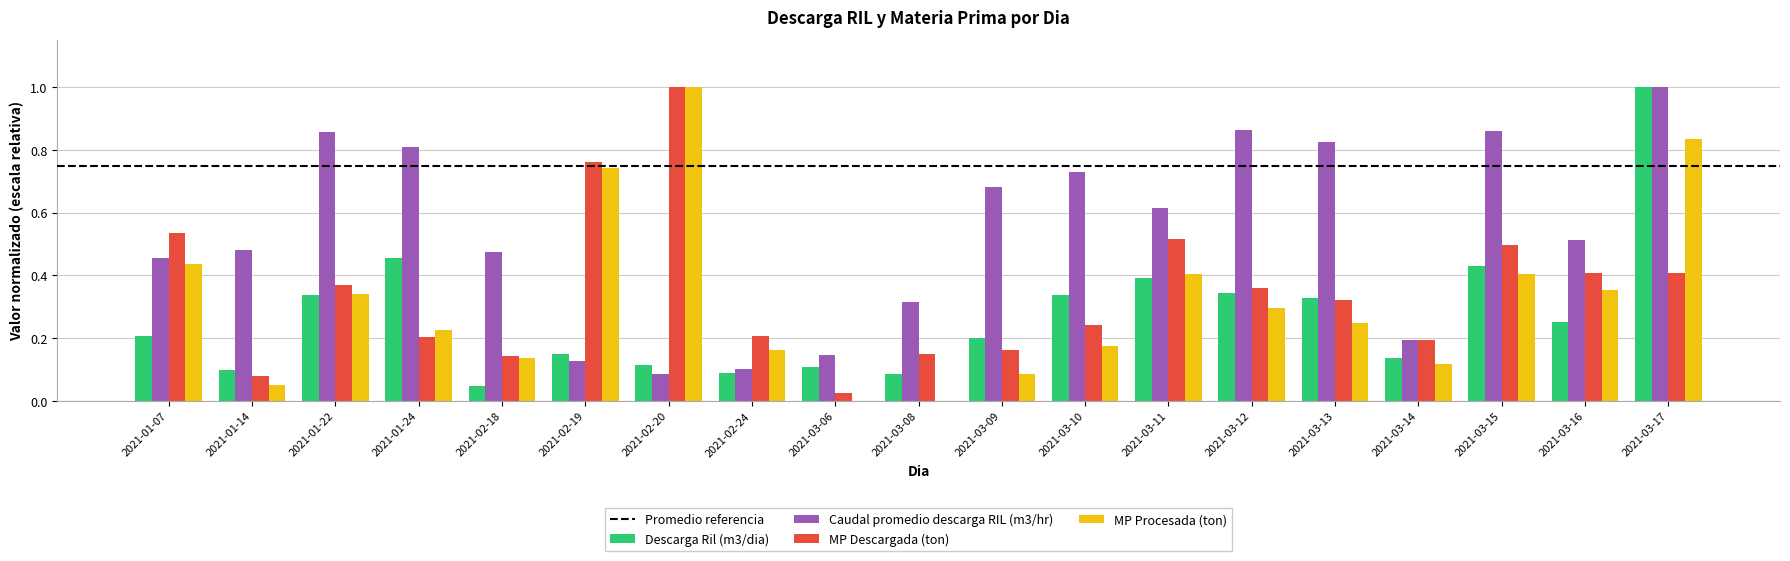

Is it true that Descarga Ril (m3/dia) equals 0.6 at 2021-03-11?

False